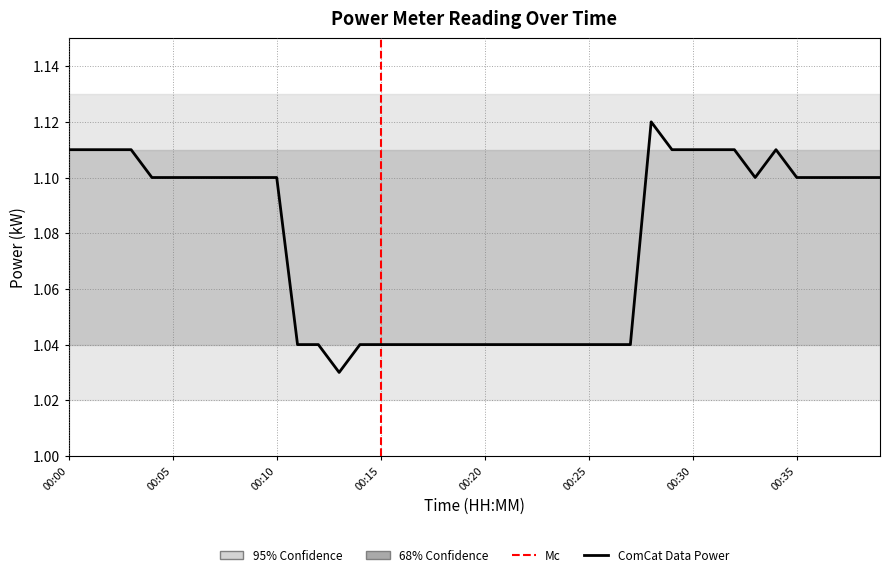

How many interior local valleys (lower than both neighbors) does the data have?

2